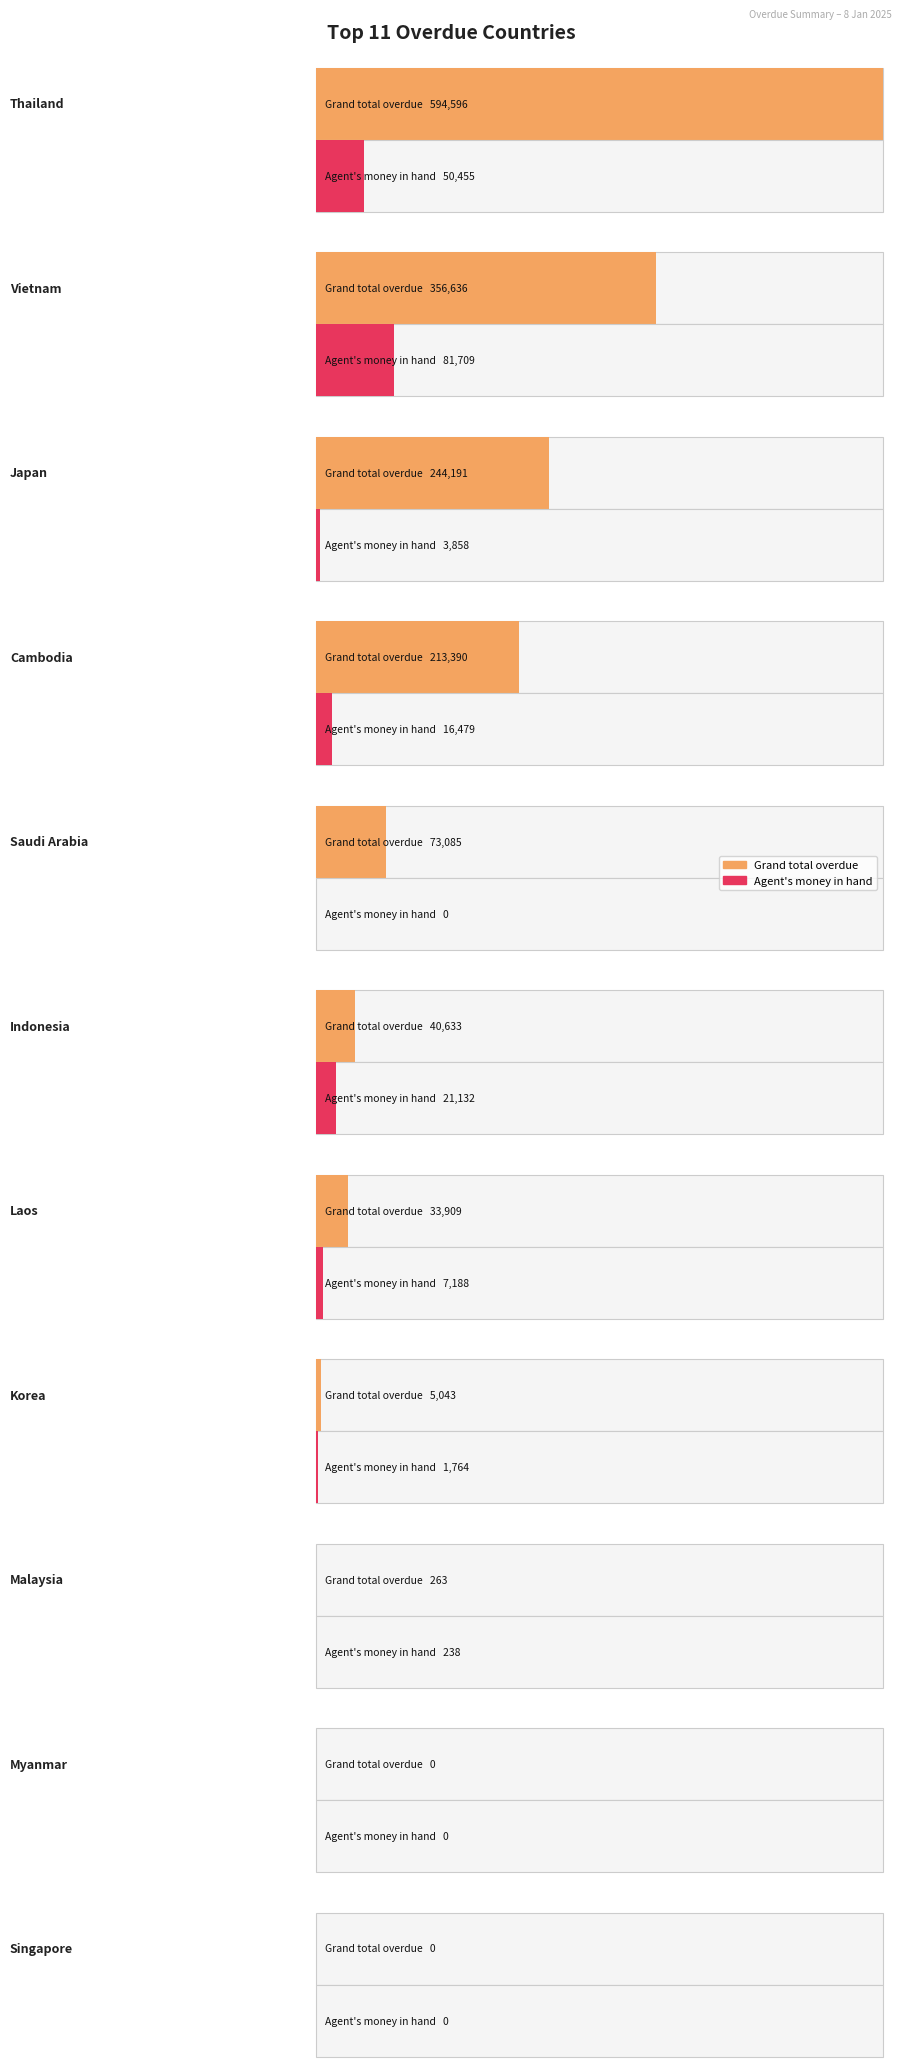

Reading right to left, extract all data points from this chart.

Grand total overdue: Singapore=0.0	Myanmar=0.0	Malaysia=262.7	Korea=5043.0	Laos=33909.0	Indonesia=40633.0	Saudi Arabia=73084.6	Cambodia=213390.2	Japan=244191.5	Vietnam=356635.9	Thailand=594596.3
Agent money in hand: Singapore=0.0	Myanmar=0.0	Malaysia=238.0	Korea=1764.0	Laos=7188.0	Indonesia=21132.0	Saudi Arabia=0.0	Cambodia=16479.0	Japan=3858.5	Vietnam=81708.6	Thailand=50454.5